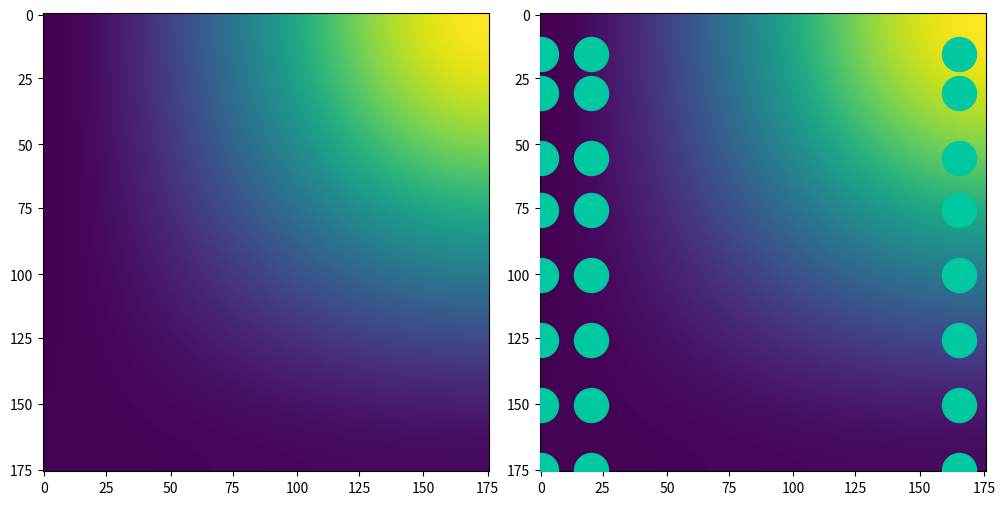

How many distinct data groups are displayed?

2